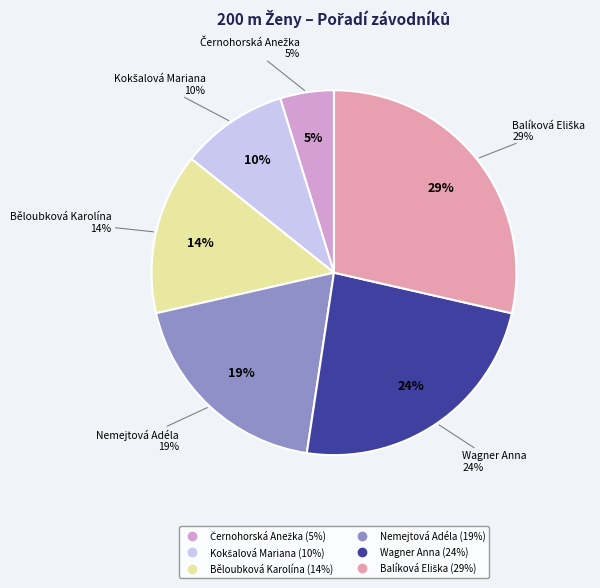

To the nearest percent, what is the difference between the largest and smallest slice percentages?

24%